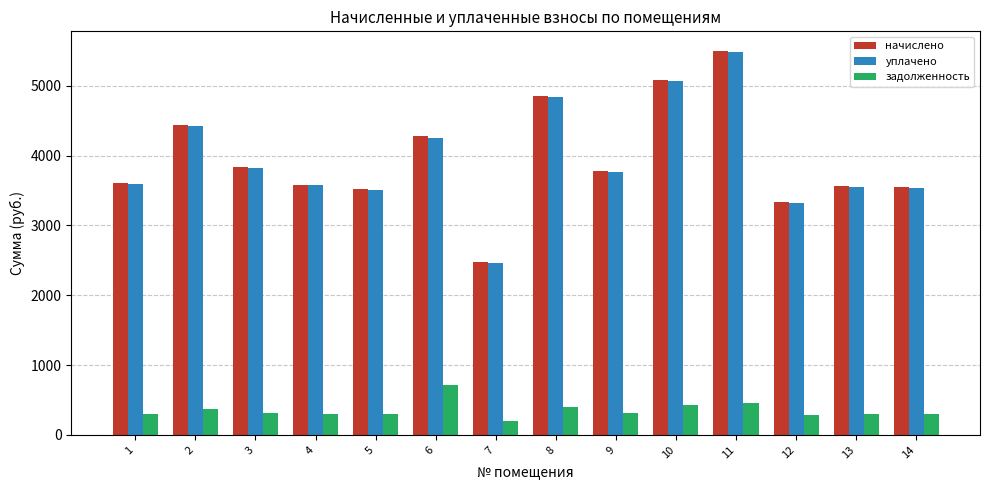

What is the difference between the second highest and second lowest values in the уплачено series?

1747.8